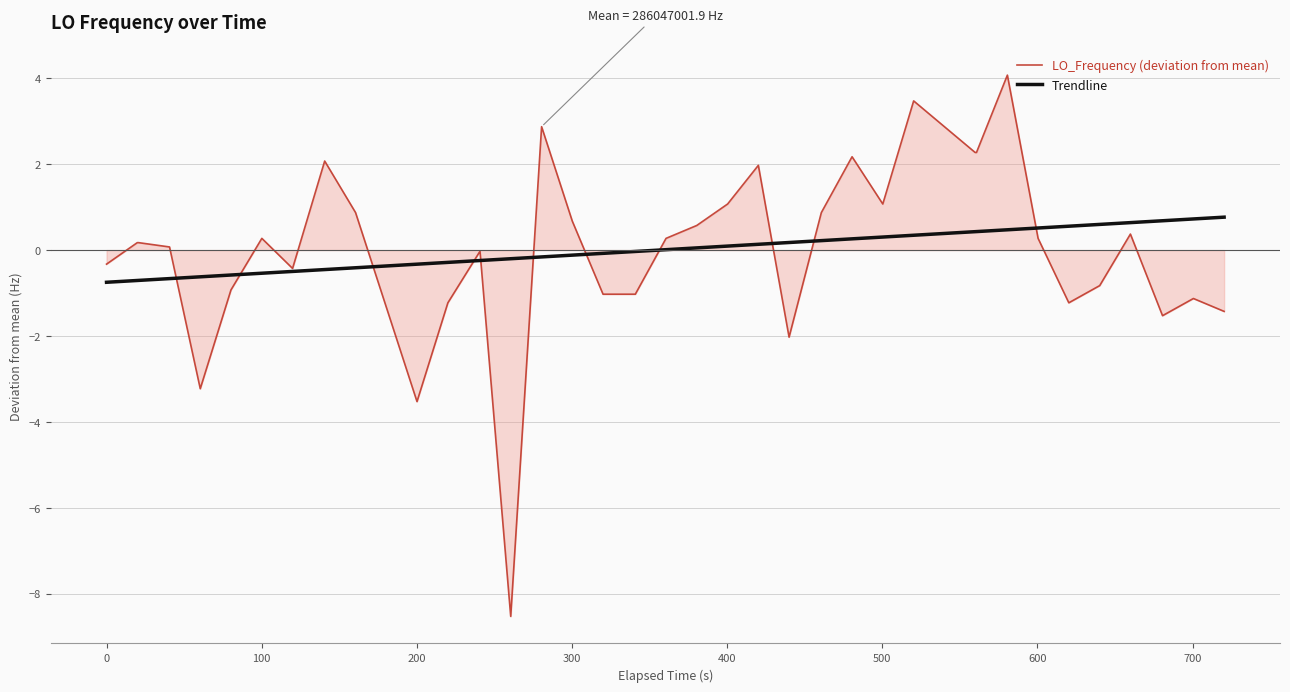

What is the difference between the maximum and minimum values in the Trendline series?

1.5